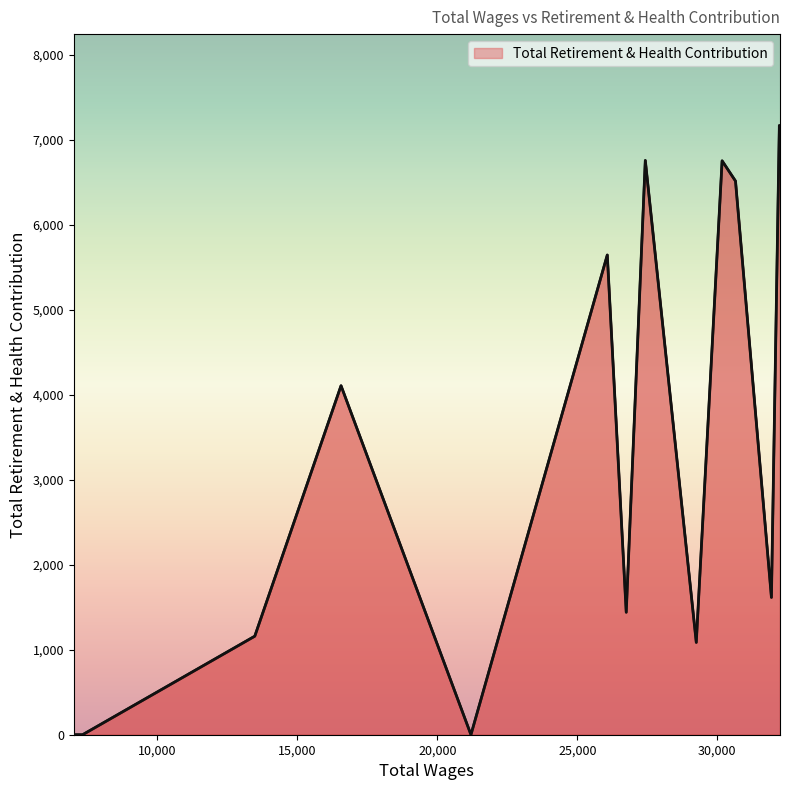

What is the difference between the maximum and minimum values?

7170.3